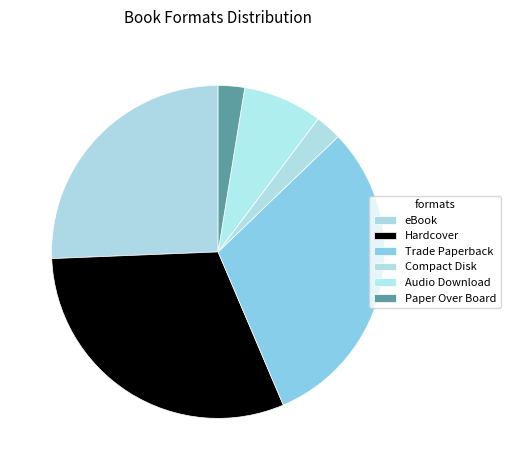

To the nearest percent, what portion does Compact Disk represent?

3%